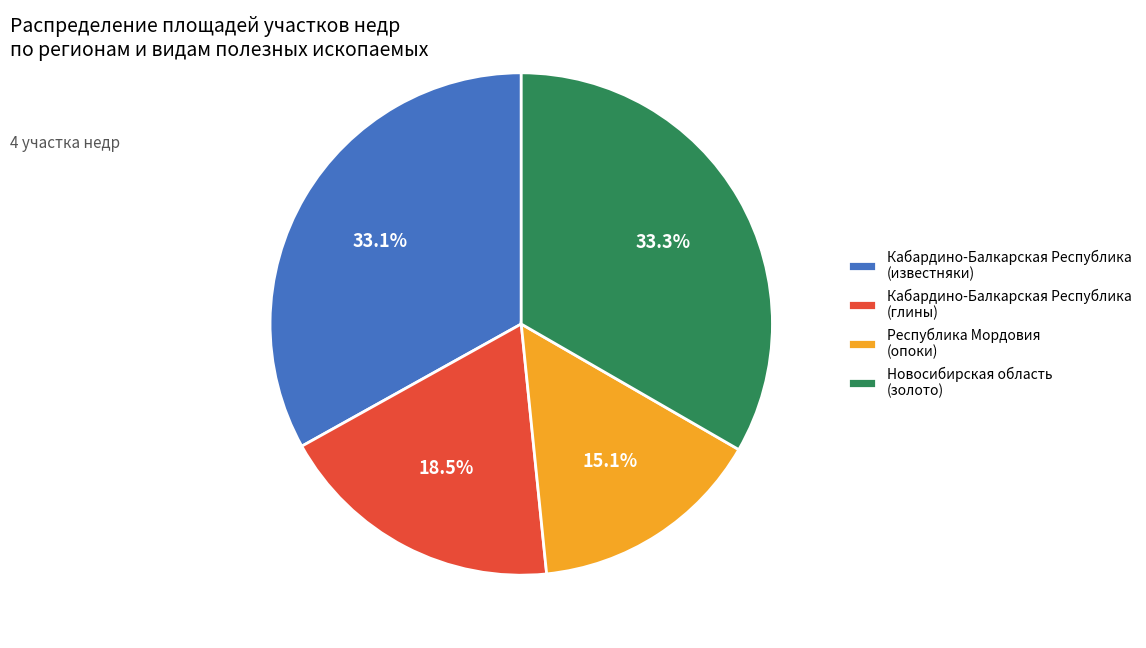

Do Кабардино-Балкарская Республика (известняки) and Кабардино-Балкарская Республика (глины) together represent more than half of the pie?

Yes